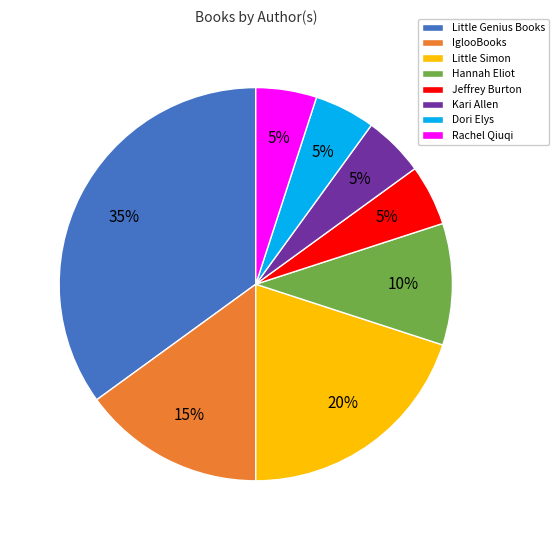

To the nearest percent, what is the average slice percentage?

12%